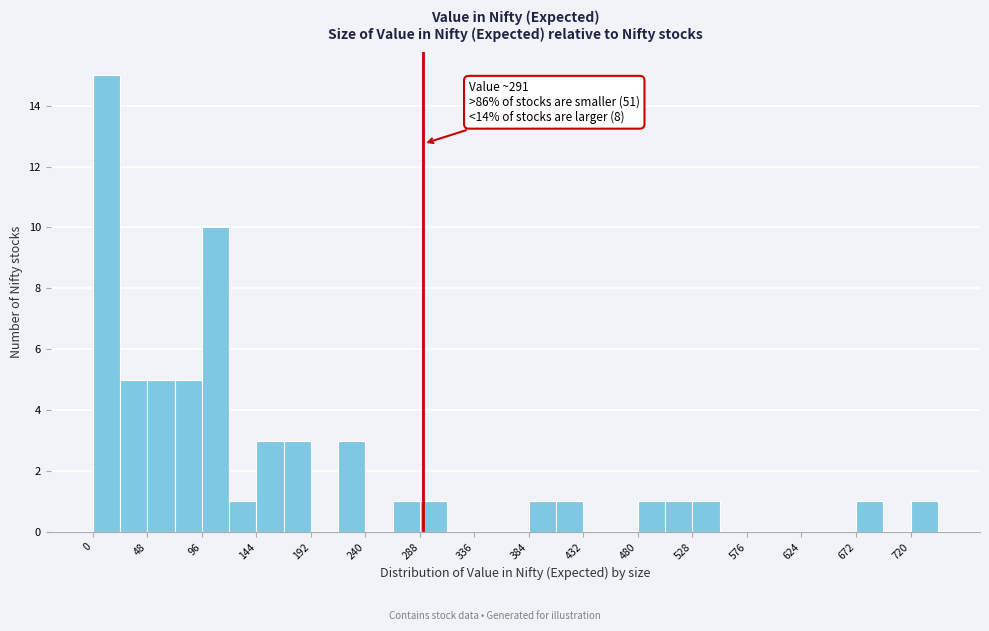

Which range on the x-axis has the tallest bar?

0 to 24